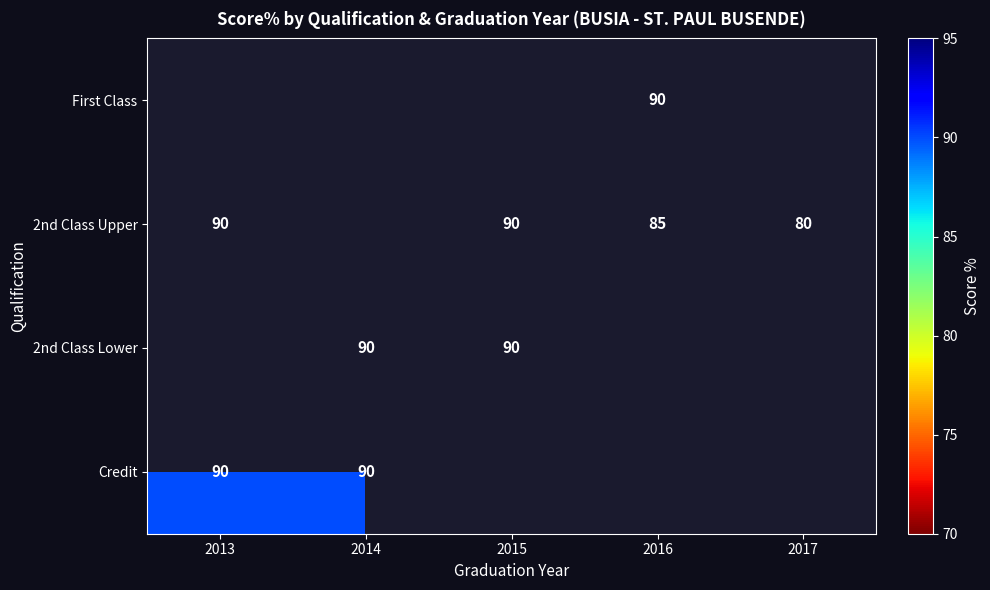

Is it true that 2nd Class Upper equals 119 at 2016?

False